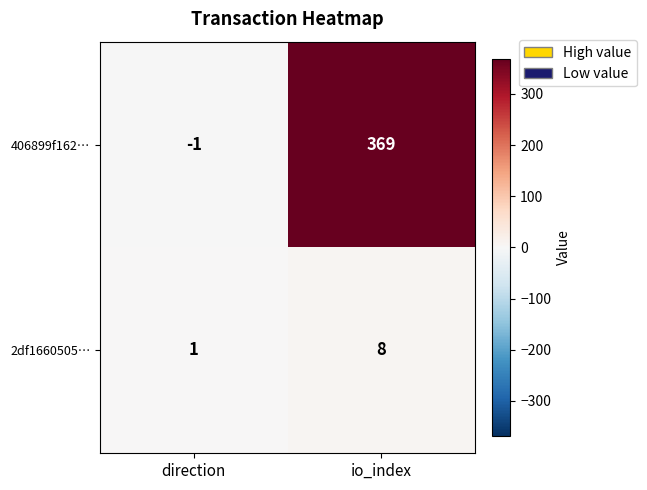

How many series are shown in this chart?

2